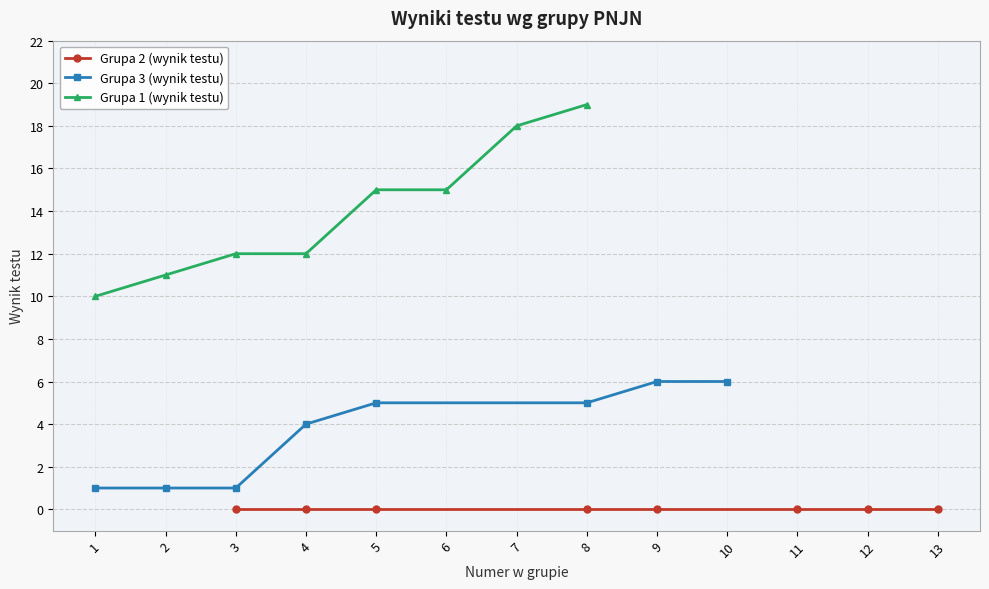

Which series has the largest range (max minus min)?

Grupa 1 (wynik testu)